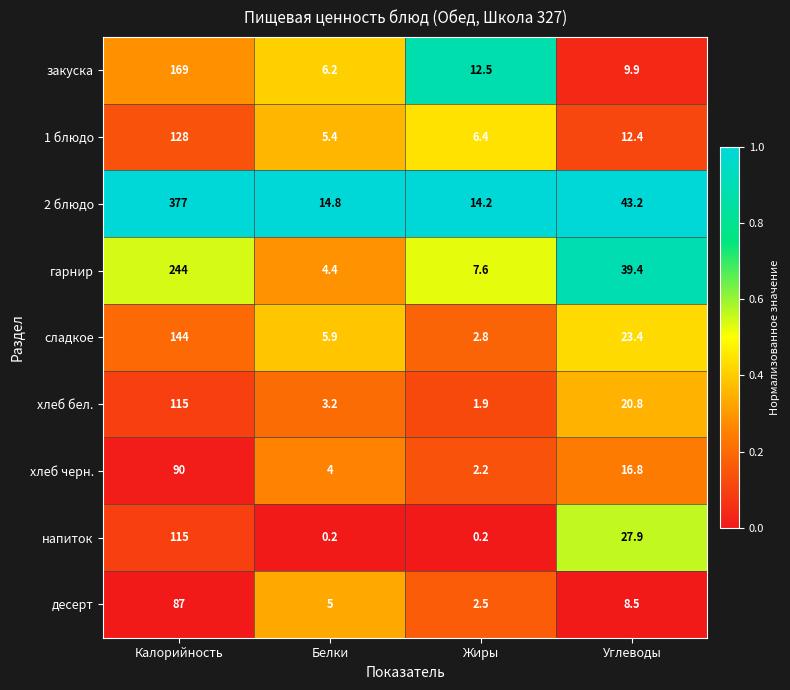

True or false: хлеб бел. has a value of 1.6 at Белки.

False